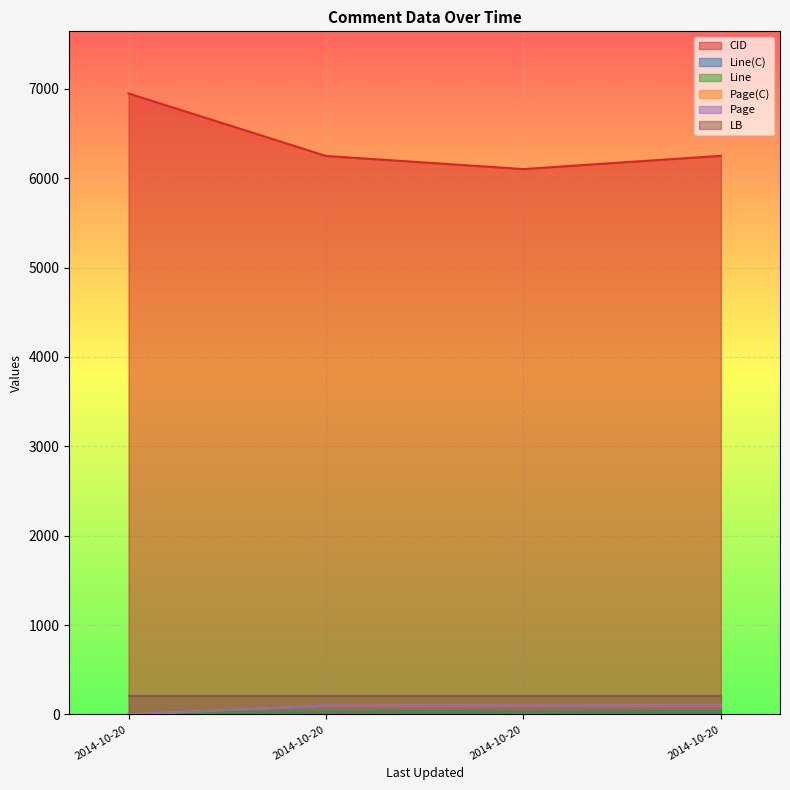

Which category has the highest value in the Page(C) series?

2014-10-20